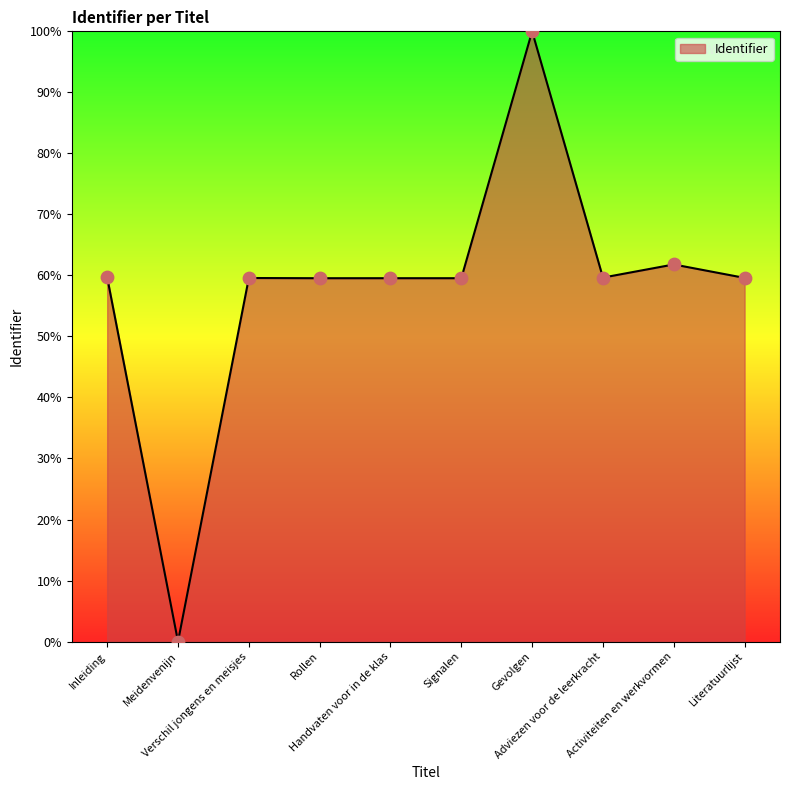

What is the maximum value shown in the chart?

100.0